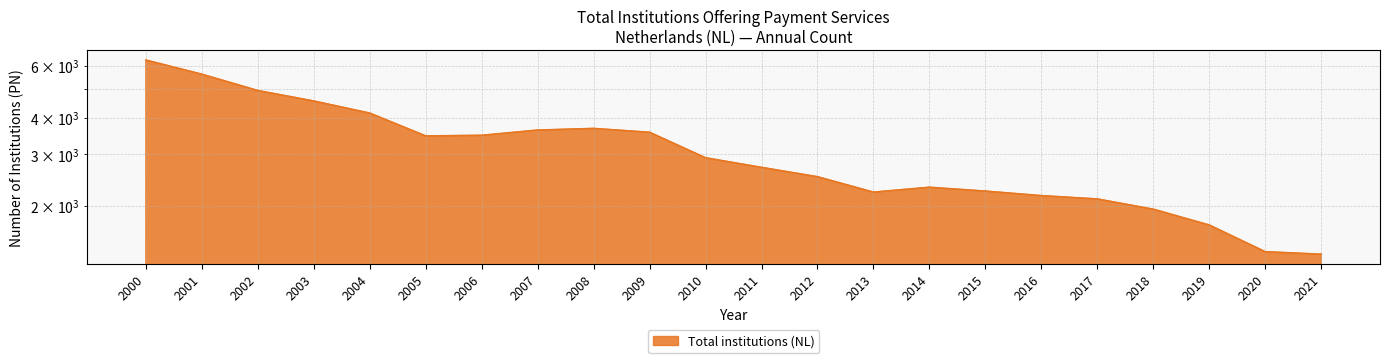

How many data points are above 2917?

10